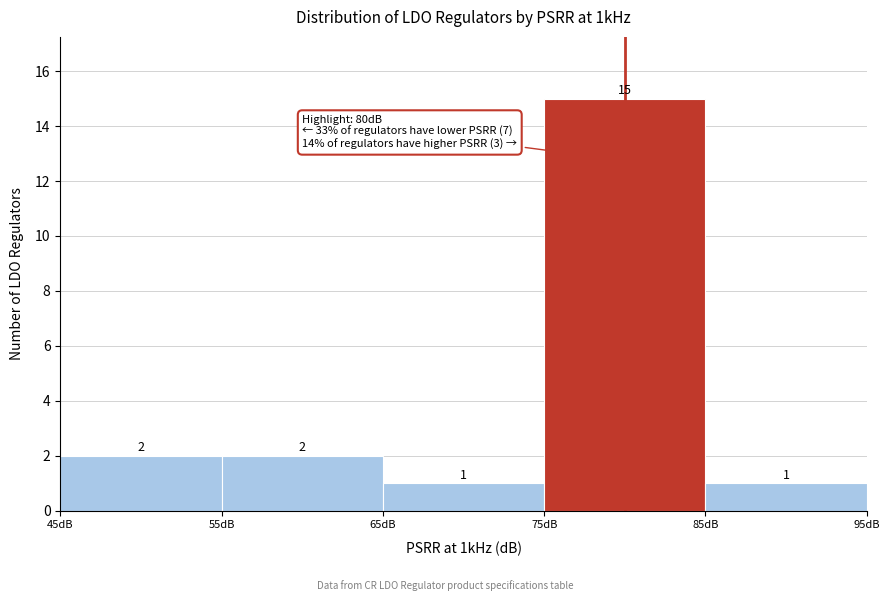

Over which range of the x-axis is the bar tallest?

75 to 85